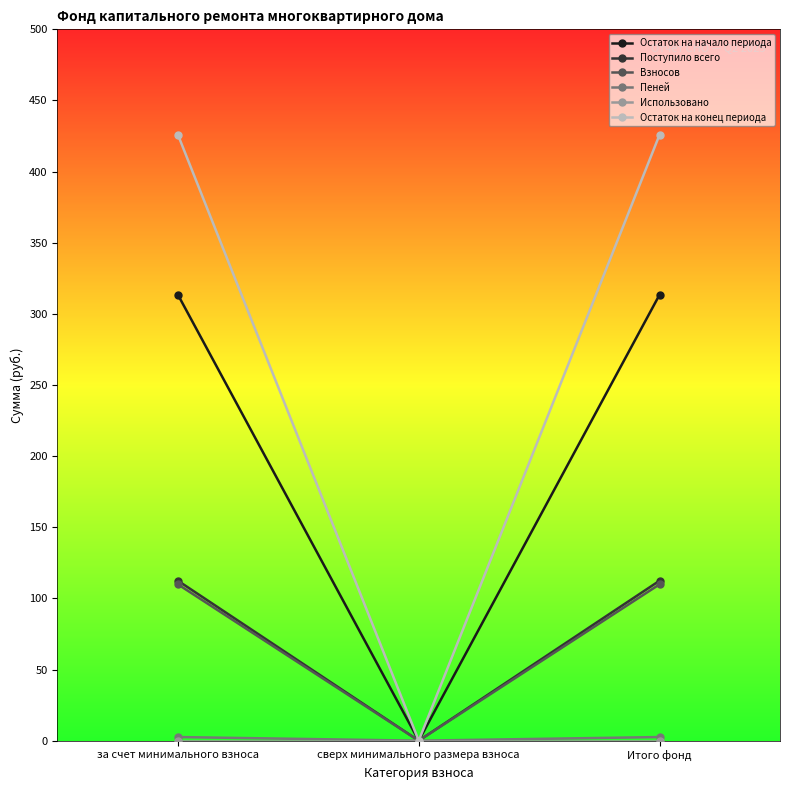

Which series has the largest total across all categories?

Остаток на конец периода